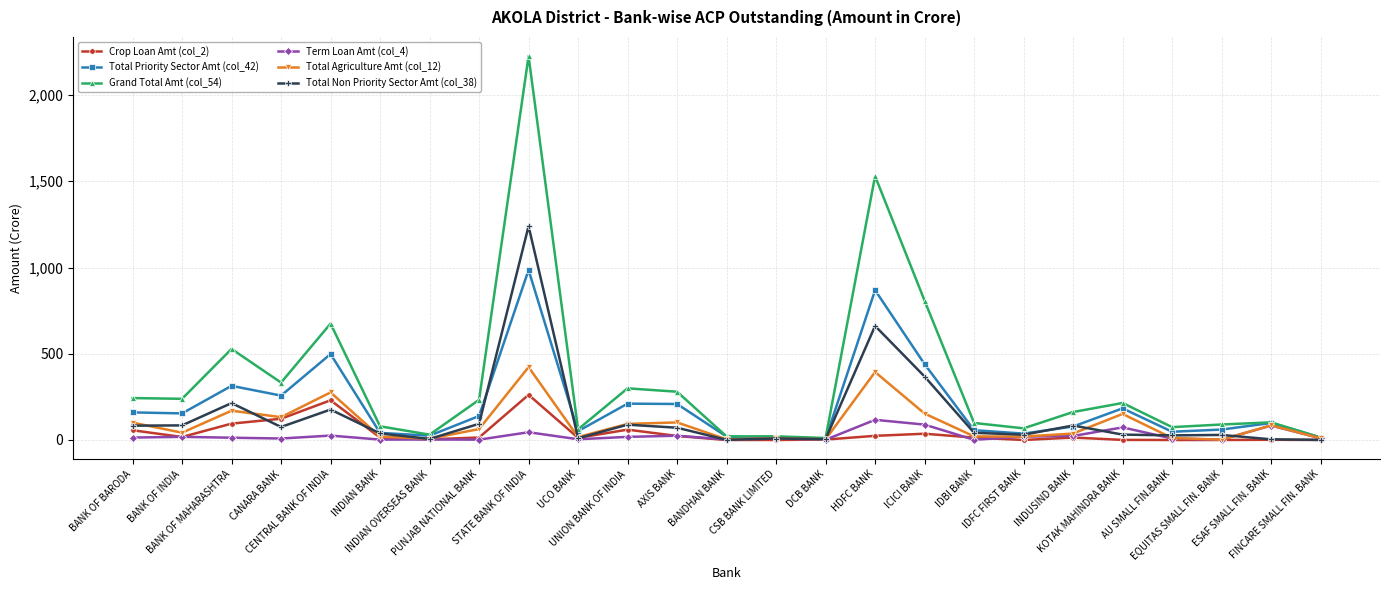

Which series has the widest spread of values?

Grand Total Amt (col_54)